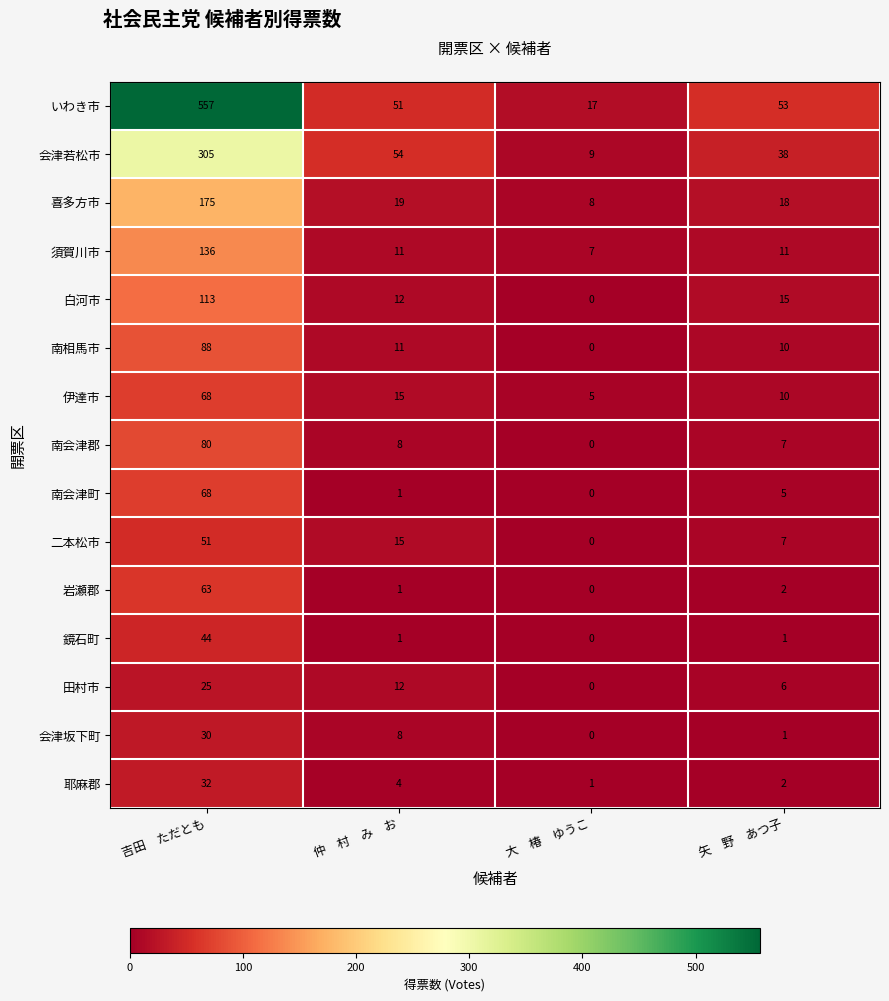

Is it true that 耶麻郡 equals 4 at 仲　村　み　お?

True